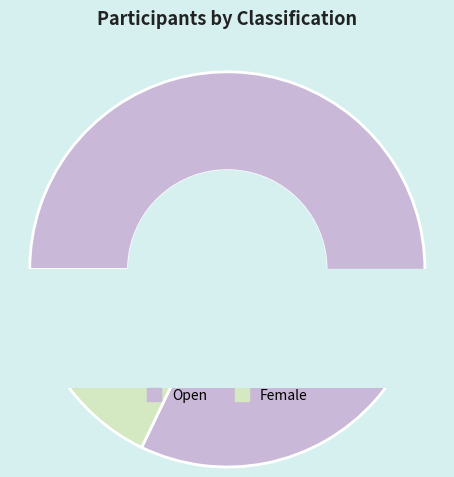

Which category accounts for the majority?

Open